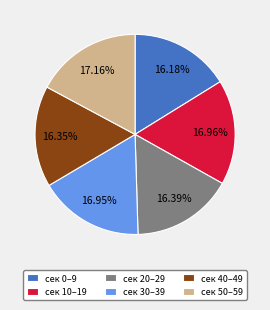

Combined, do сек 20–29 and сек 10–19 account for over 50%?

No